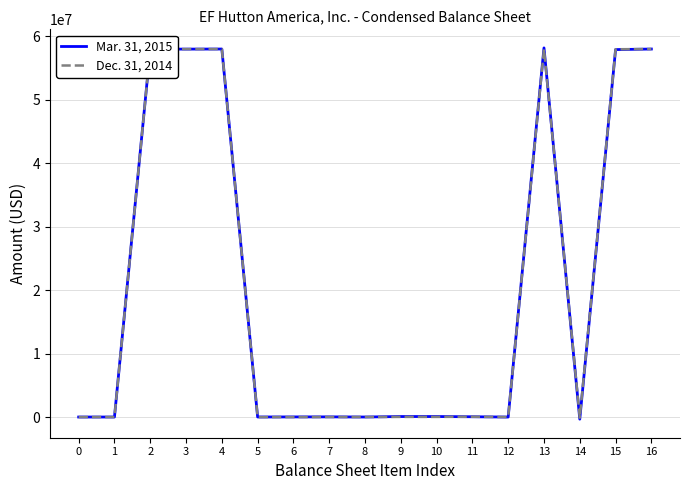

Is the value of Dec. 31, 2014 at 16 greater than the value of Mar. 31, 2015 at 14?

Yes